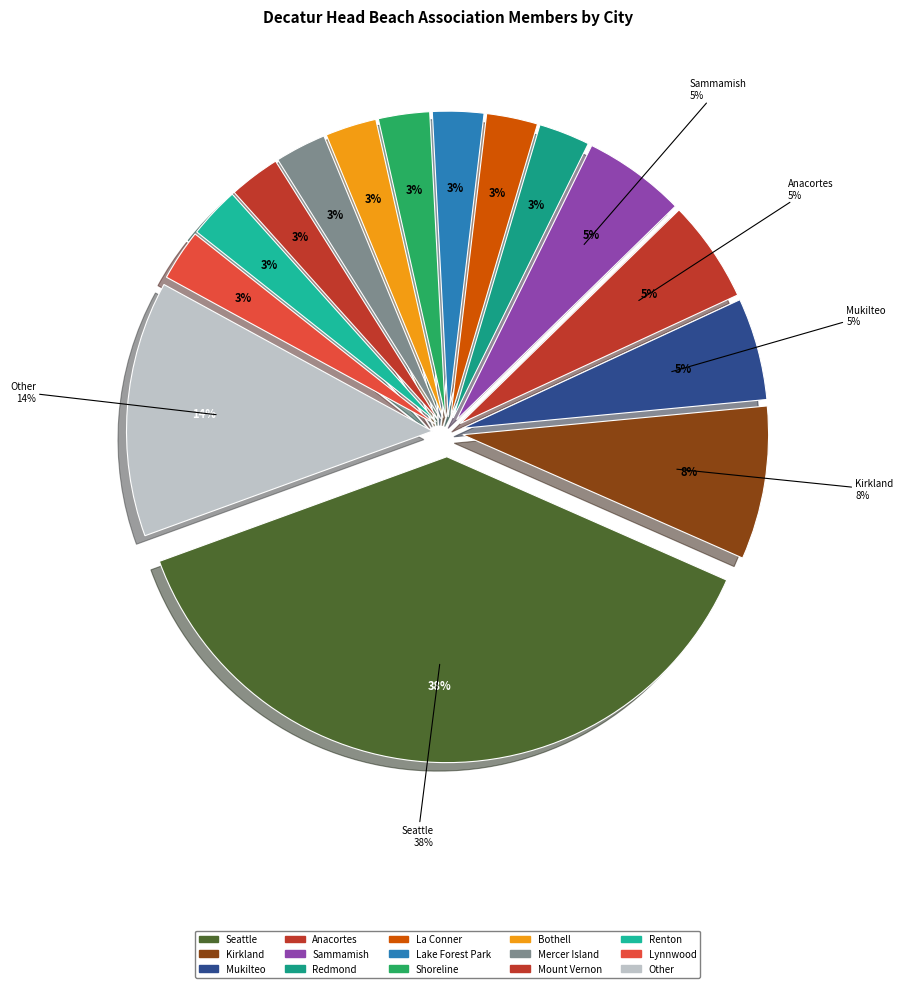

True or false: Lake Forest Park accounts for 1% of the total.

False